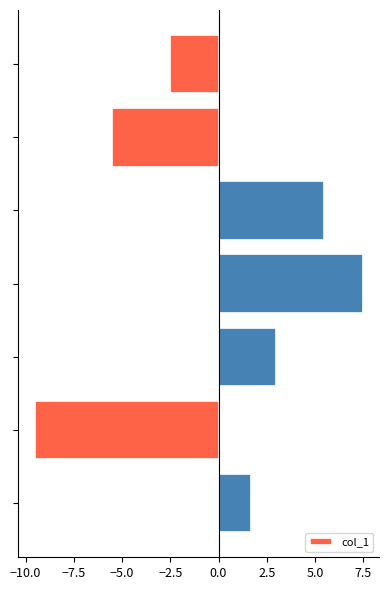

What is the difference between the second highest and minimum values?

15.0